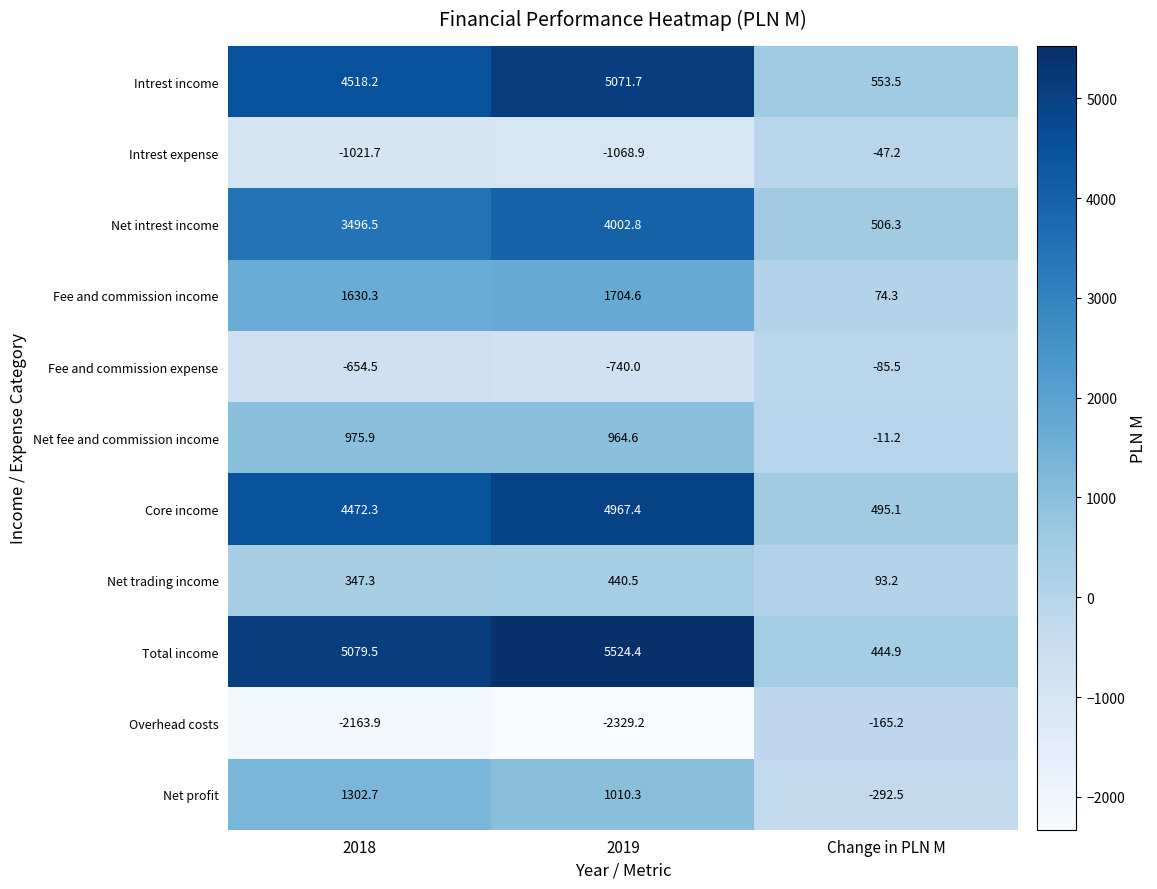

Rank the series at 2018 from highest to lowest value.

Total income, Intrest income, Core income, Net intrest income, Fee and commission income, Net profit, Net fee and commission income, Net trading income, Fee and commission expense, Intrest expense, Overhead costs